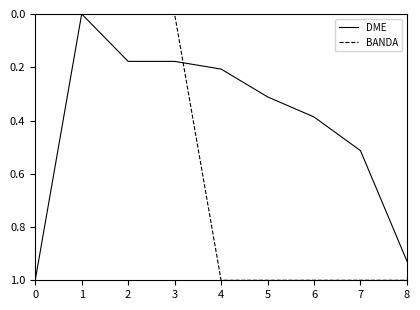

What is the maximum value shown in the chart?

1.0